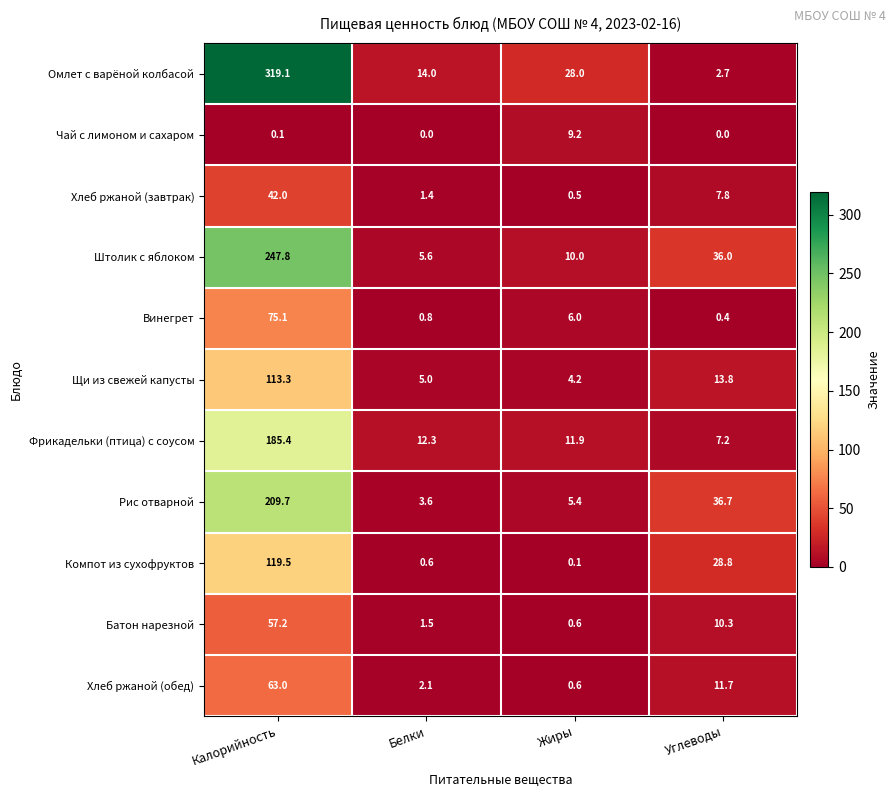

What value does the Батон нарезной series have at Белки?

1.5